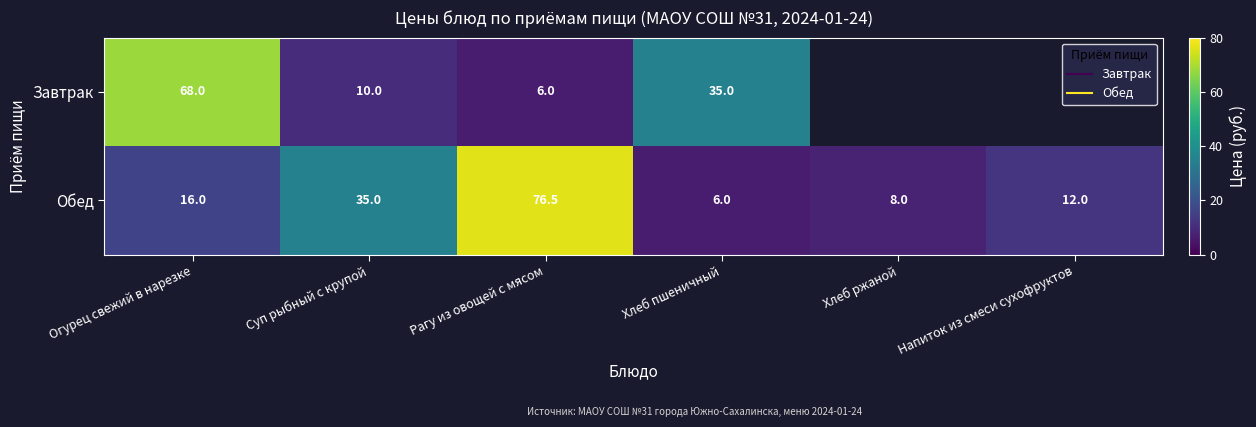

Which series changed the most between Суп рыбный с крупой and Хлеб пшеничный?

Обед